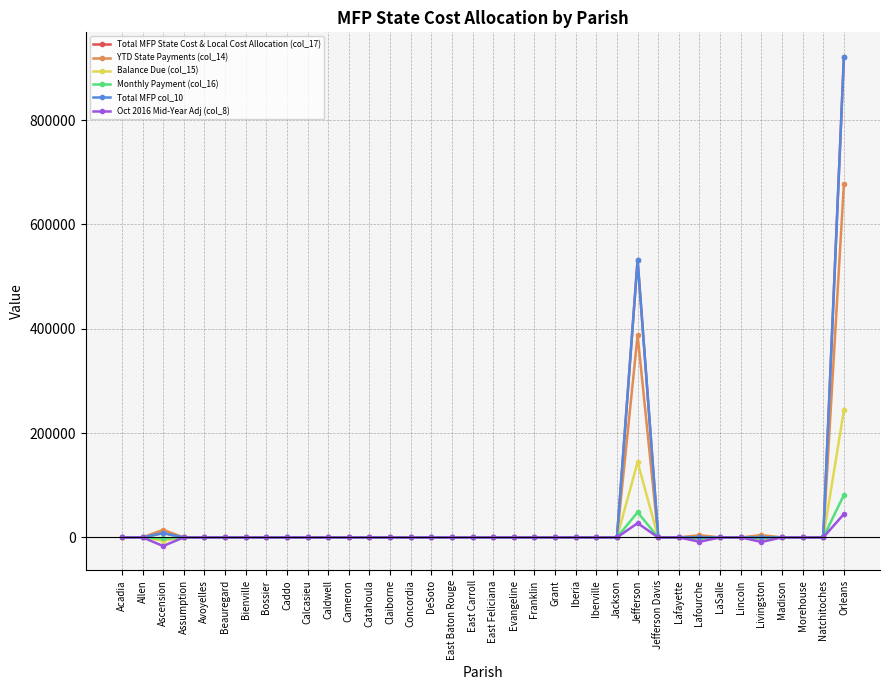

True or false: Monthly Payment (col_16) has a value of 57009 at Evangeline.

False